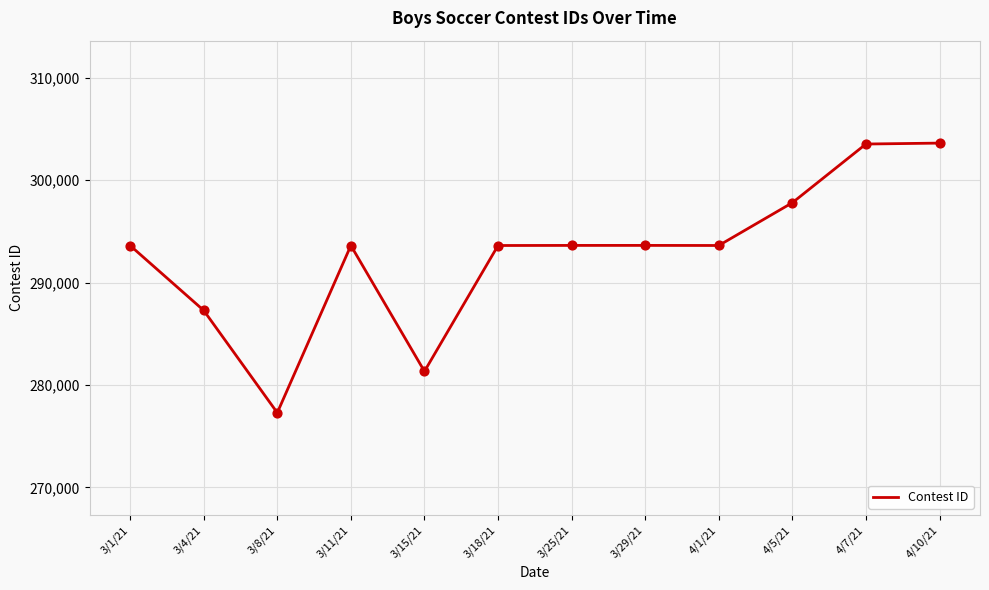

What is the change in value from 3/11/21 to 4/5/21?

+4179